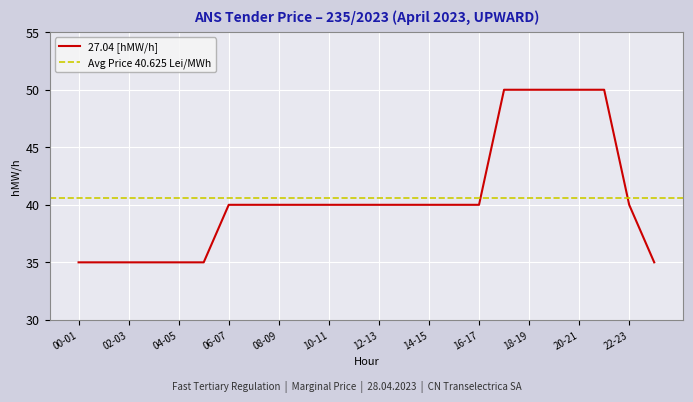

Where is the data nearest to the value 42?

06-07